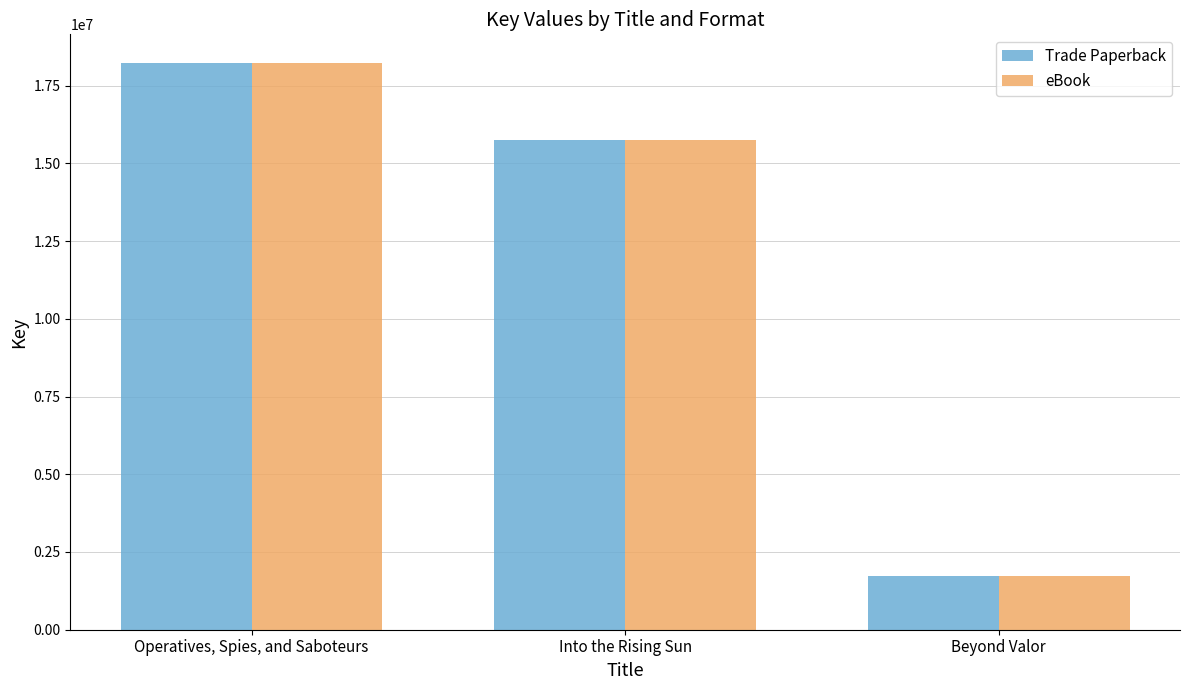

What is the label of the 1st bar from the left?

Operatives, Spies, and Saboteurs